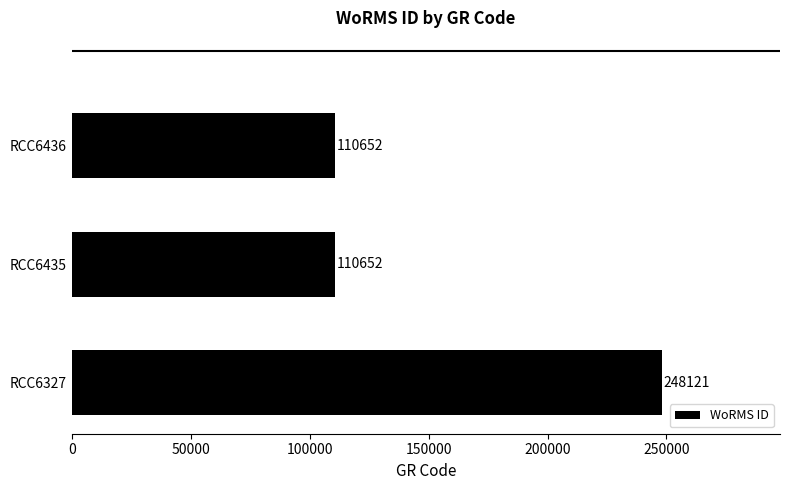

What is the difference between the maximum and minimum values?

137469